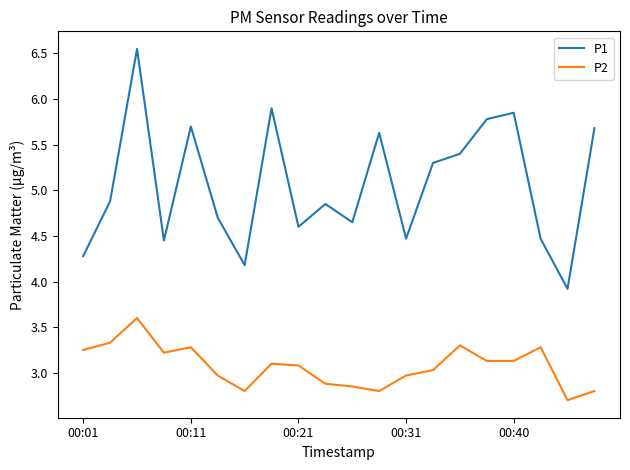

What is the highest value of the P2 series?

3.6